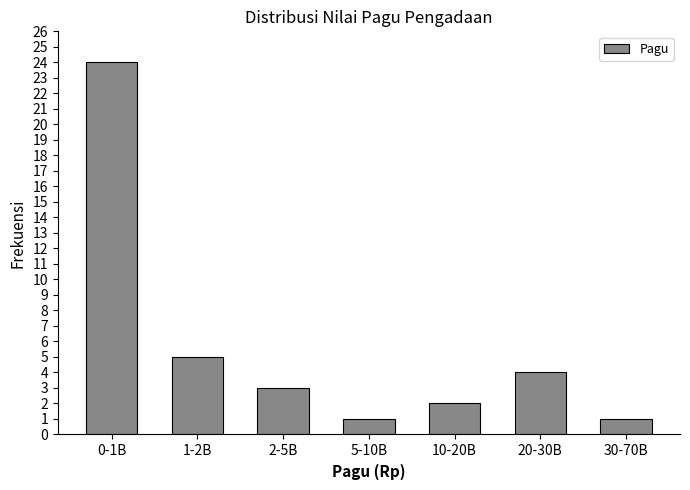

Reading left to right, extract all data points from this chart.

0-1B=24	1-2B=5	2-5B=3	5-10B=1	10-20B=2	20-30B=4	30-70B=1